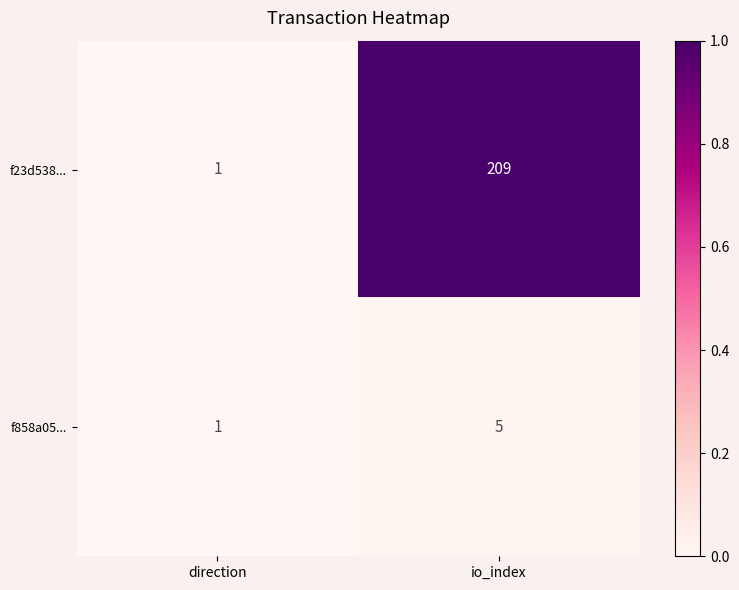

Reading left to right, transcribe all the data shown in this chart.

f23d538...: direction=1	io_index=209
f858a05...: direction=1	io_index=5